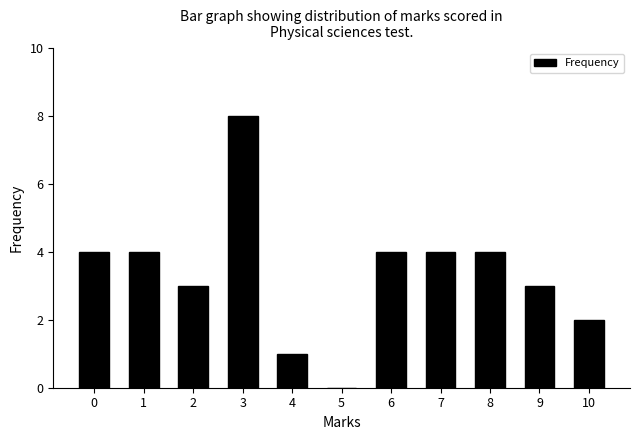

Reading right to left, extract all data points from this chart.

10=2	9=3	8=4	7=4	6=4	5=0	4=1	3=8	2=3	1=4	0=4